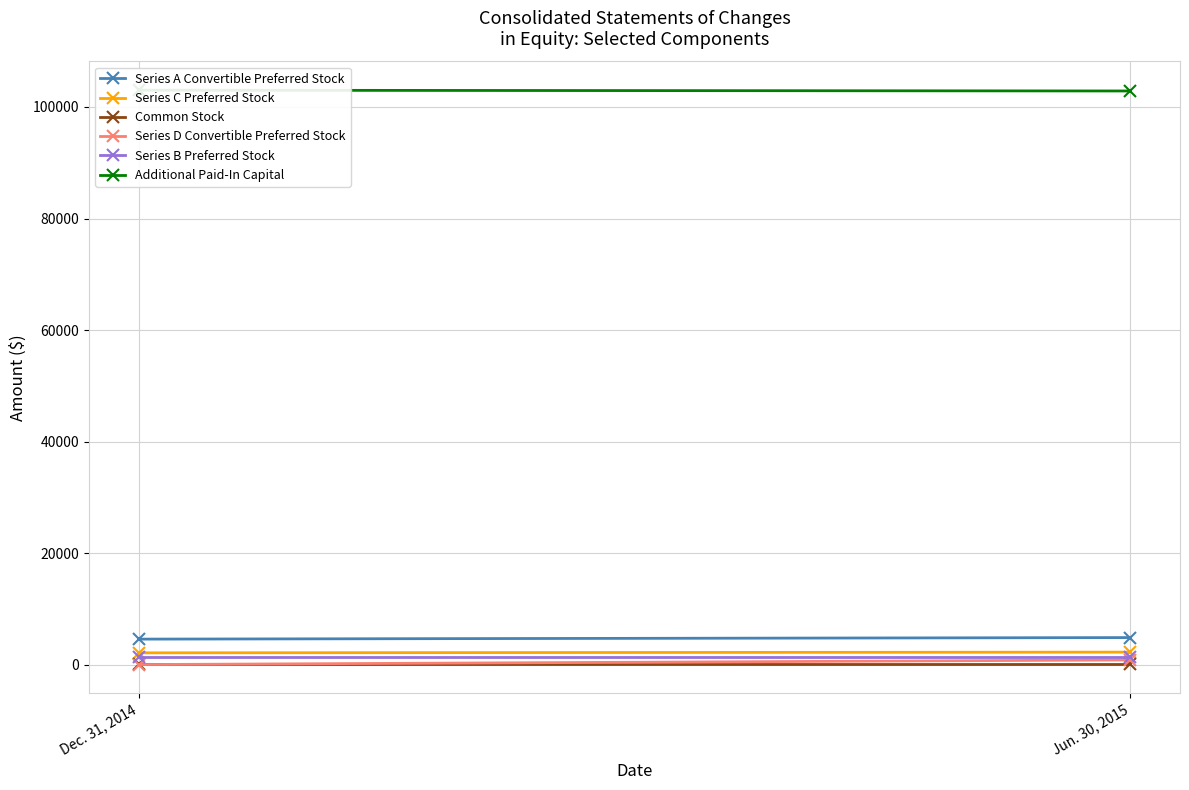

Is it true that Series A Convertible Preferred Stock equals 4564 at Dec. 31, 2014?

True